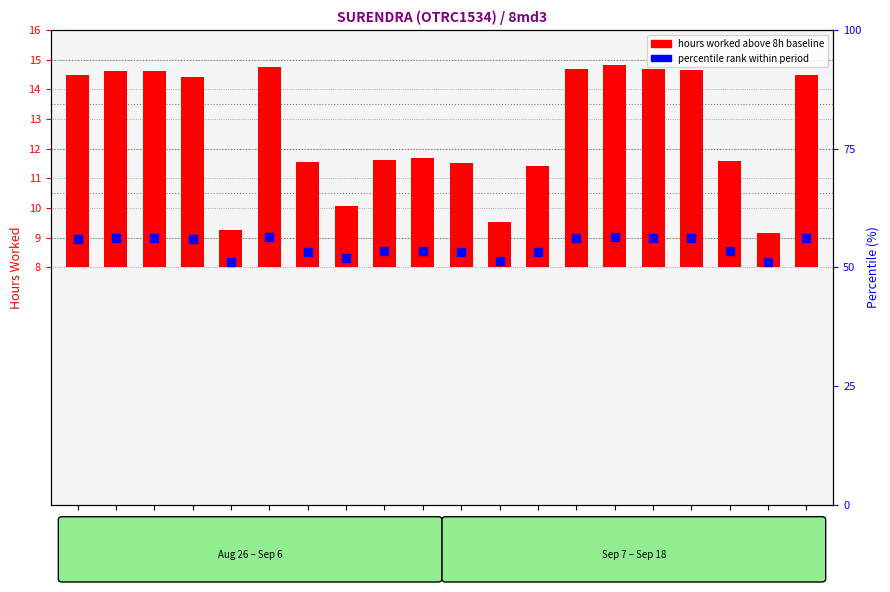

Between 11-Wed and 5-Thu, which is larger?

11-Wed